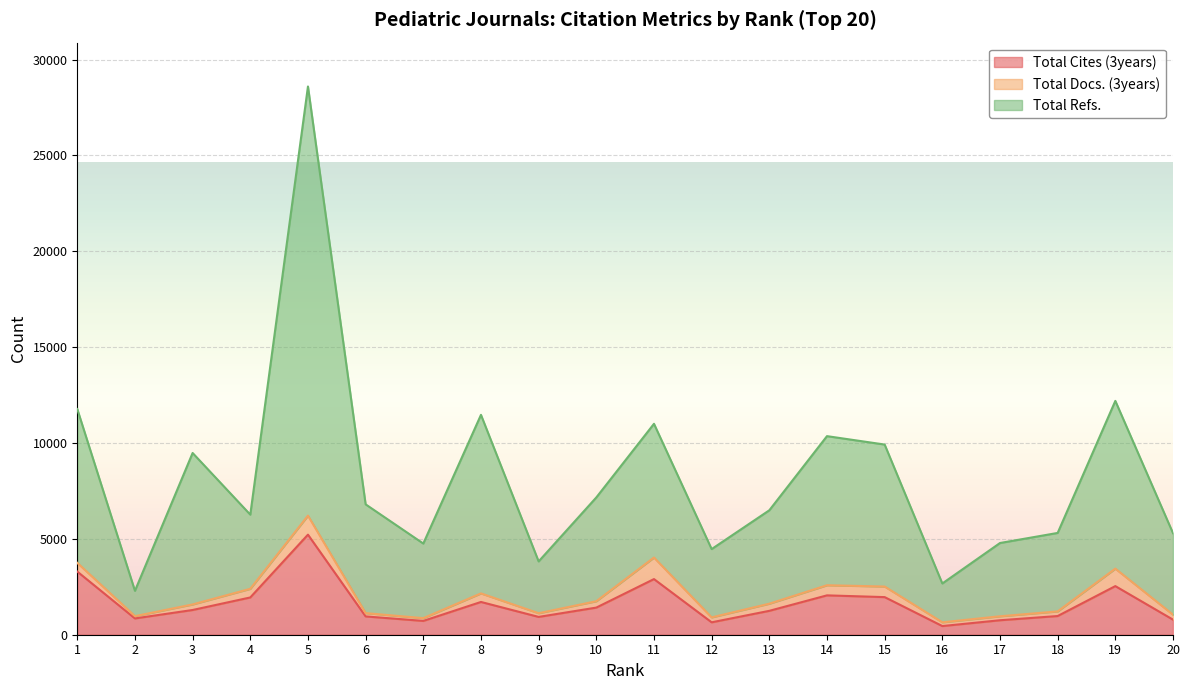

True or false: Total Refs. and Total Cites (3years) cross at least once.

False